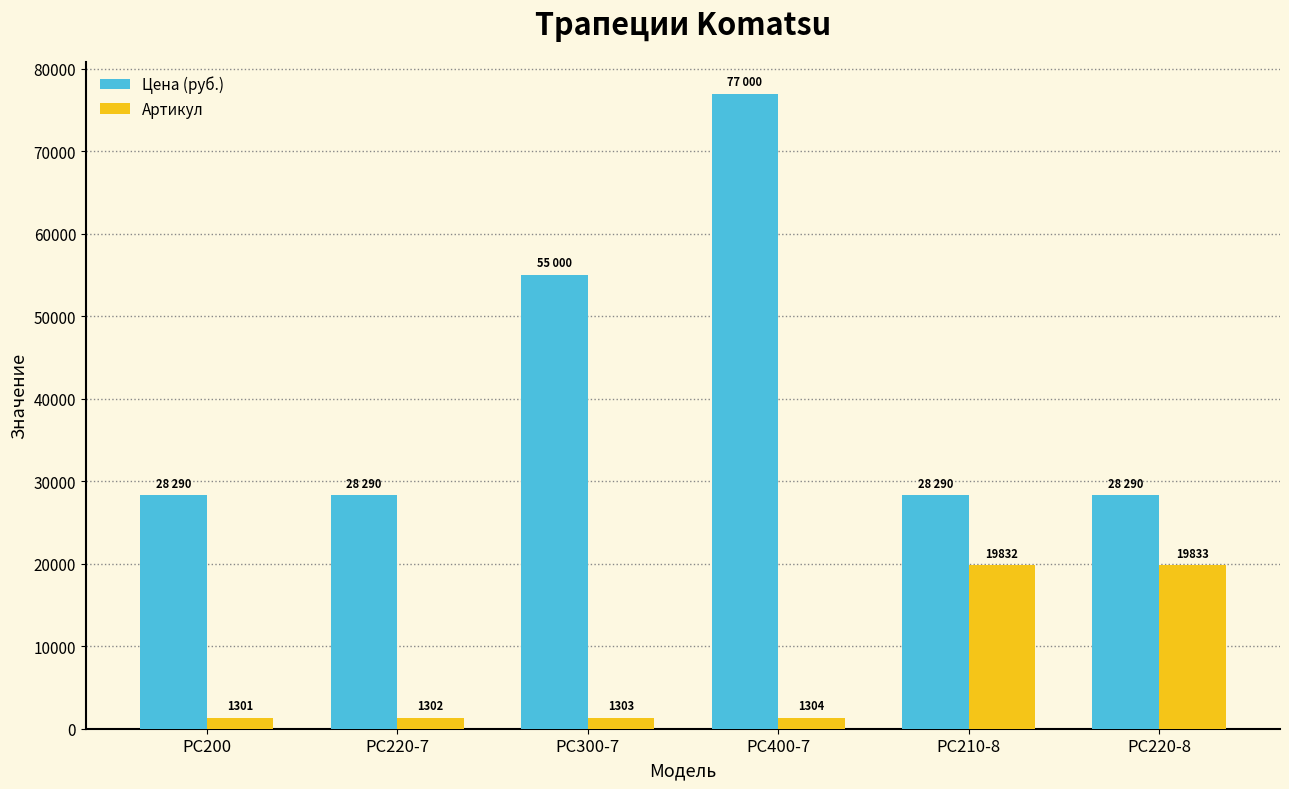

List the series in order of their overall mean, lowest first.

Артикул, Цена (руб.)